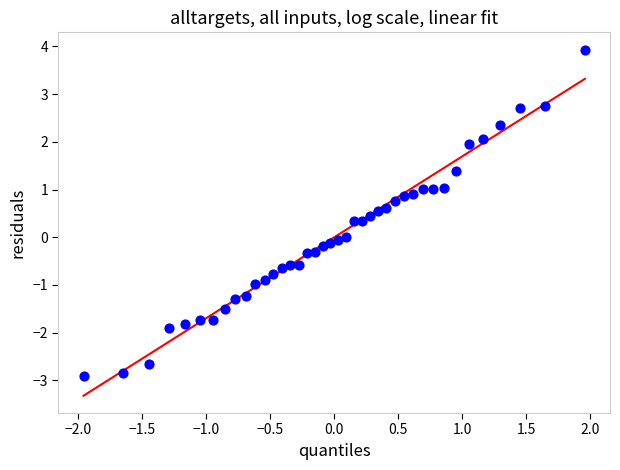

What is the range of X values (max minus min)?

3.9